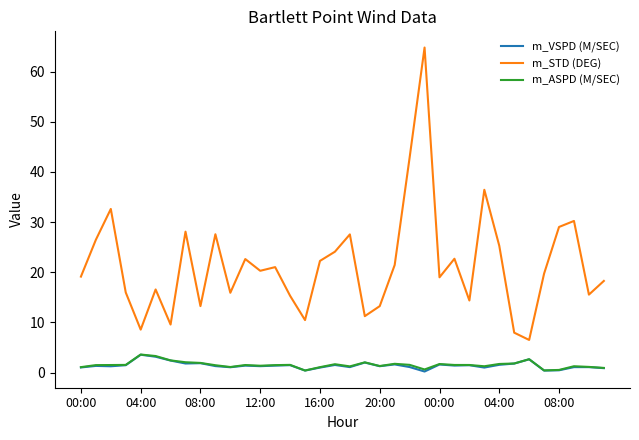

True or false: m_ASPD (M/SEC) and m_STD (DEG) cross at least once.

False